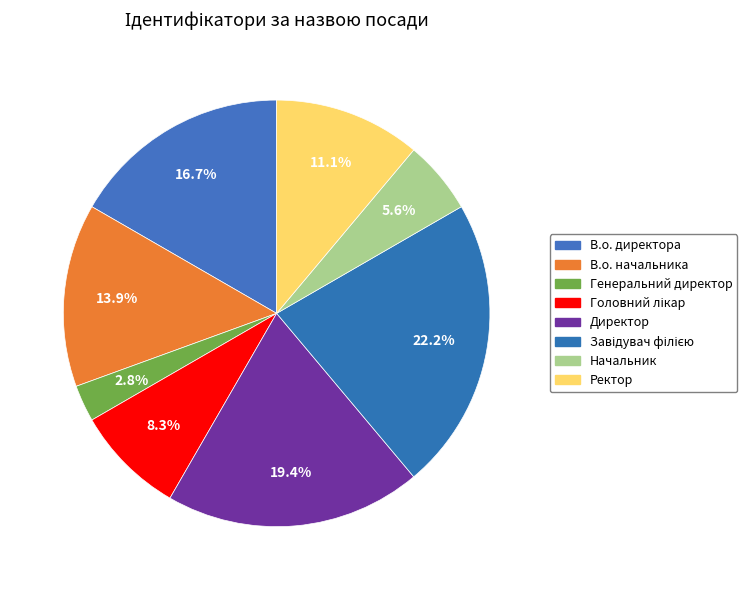

Rank the categories by value from highest to lowest.

Завідувач філією, Директор, В.о. директора, В.о. начальника, Ректор, Головний лікар, Начальник, Генеральний директор